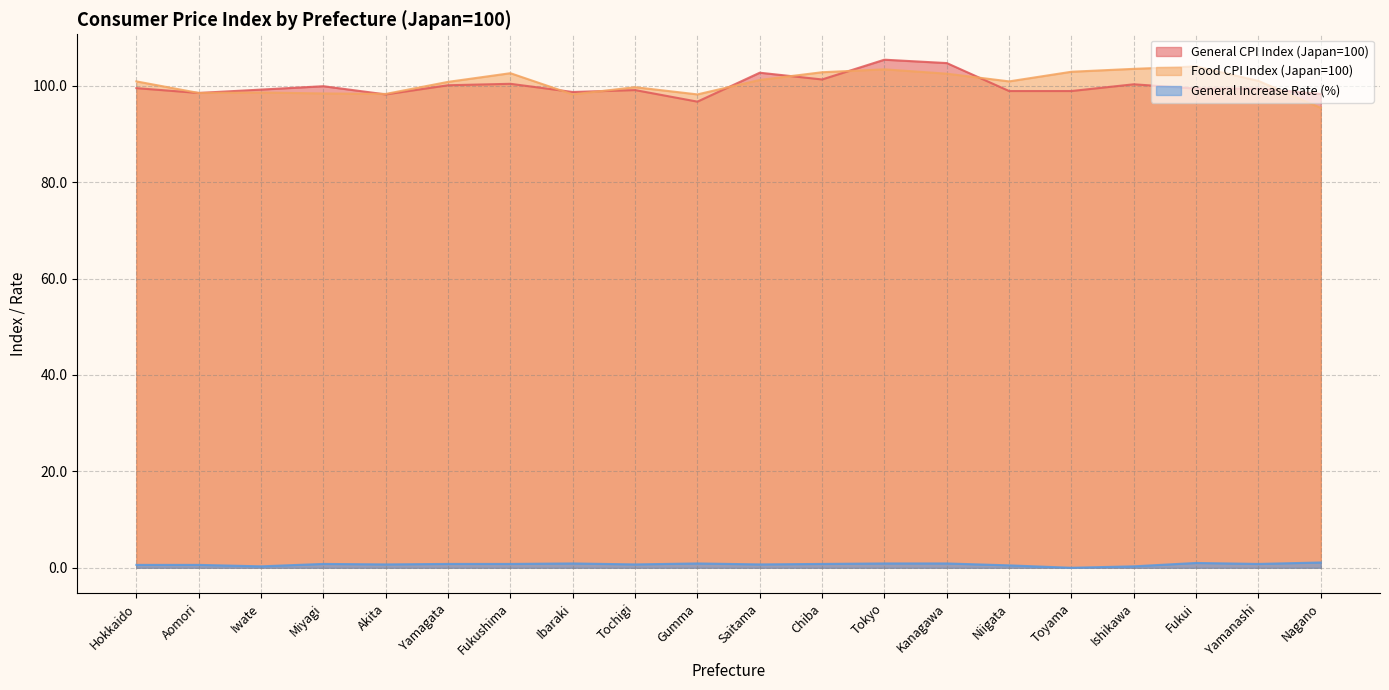

Is the value of Food CPI Index (Japan=100) at Gumma greater than the value of General CPI Index (Japan=100) at Iwate?

No